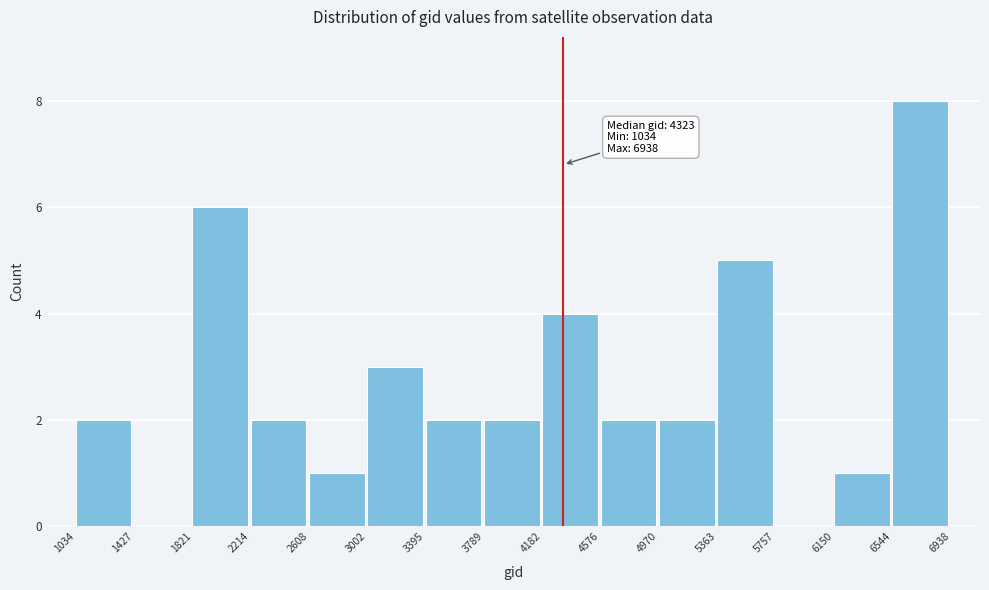

Which range on the x-axis has the tallest bar?

6544 to 6938